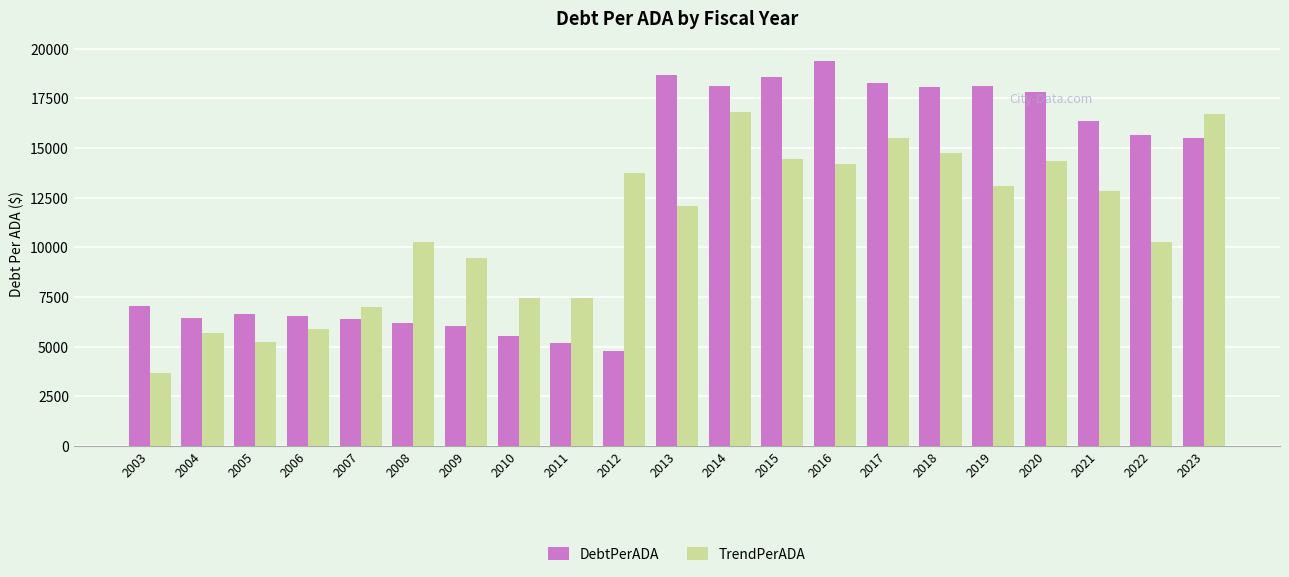

The value of DebtPerADA at 2010 is 1229.3. True or false?

False